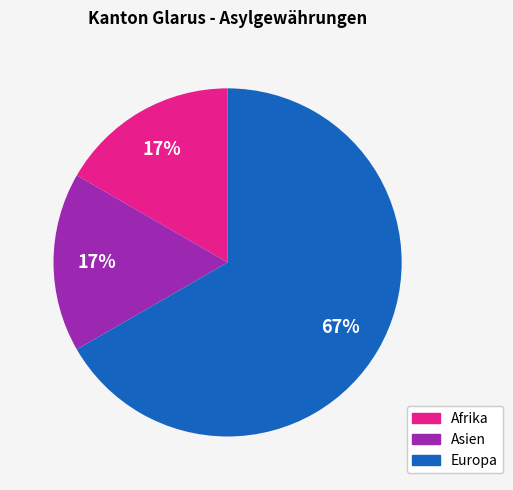

To the nearest percent, what is the difference between the largest and smallest slice percentages?

50%